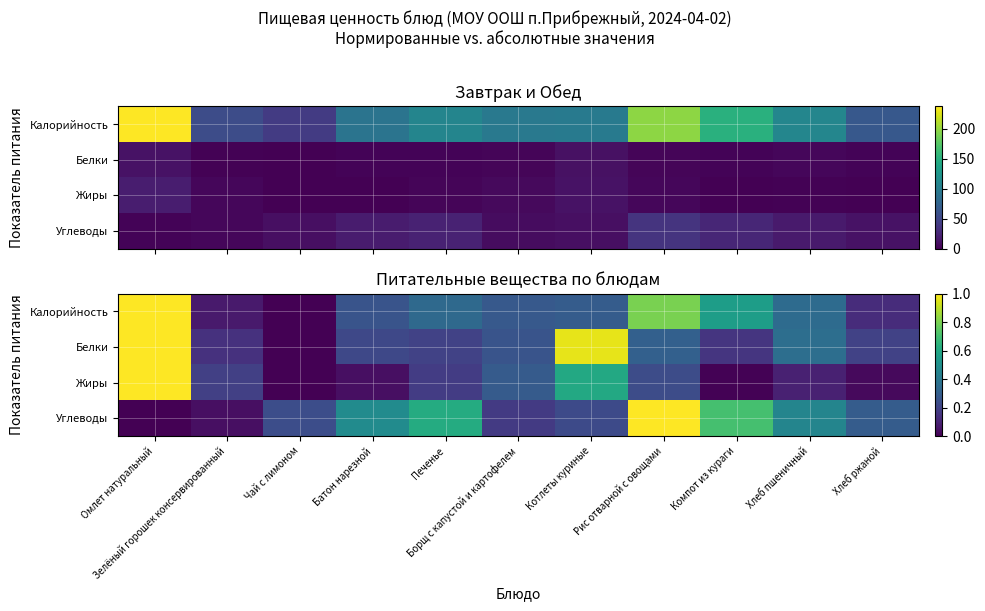

At which category is the sum across all series the highest?

Омлет натуральный